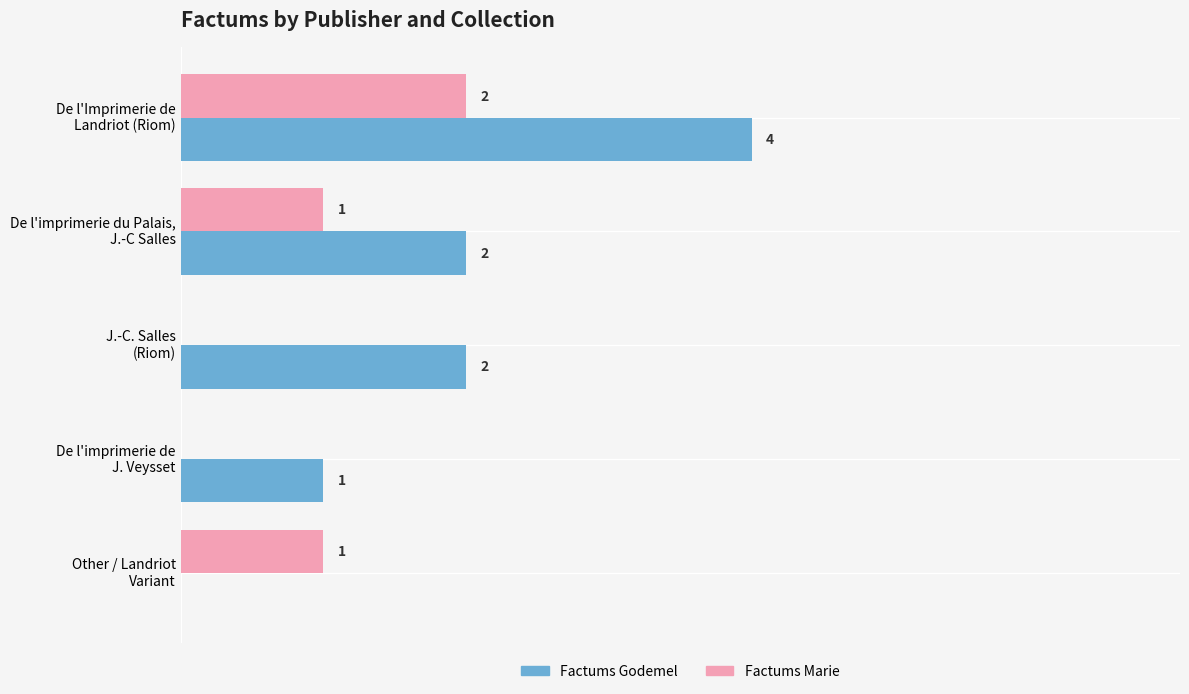

Which series has the largest total across all categories?

Factums Godemel